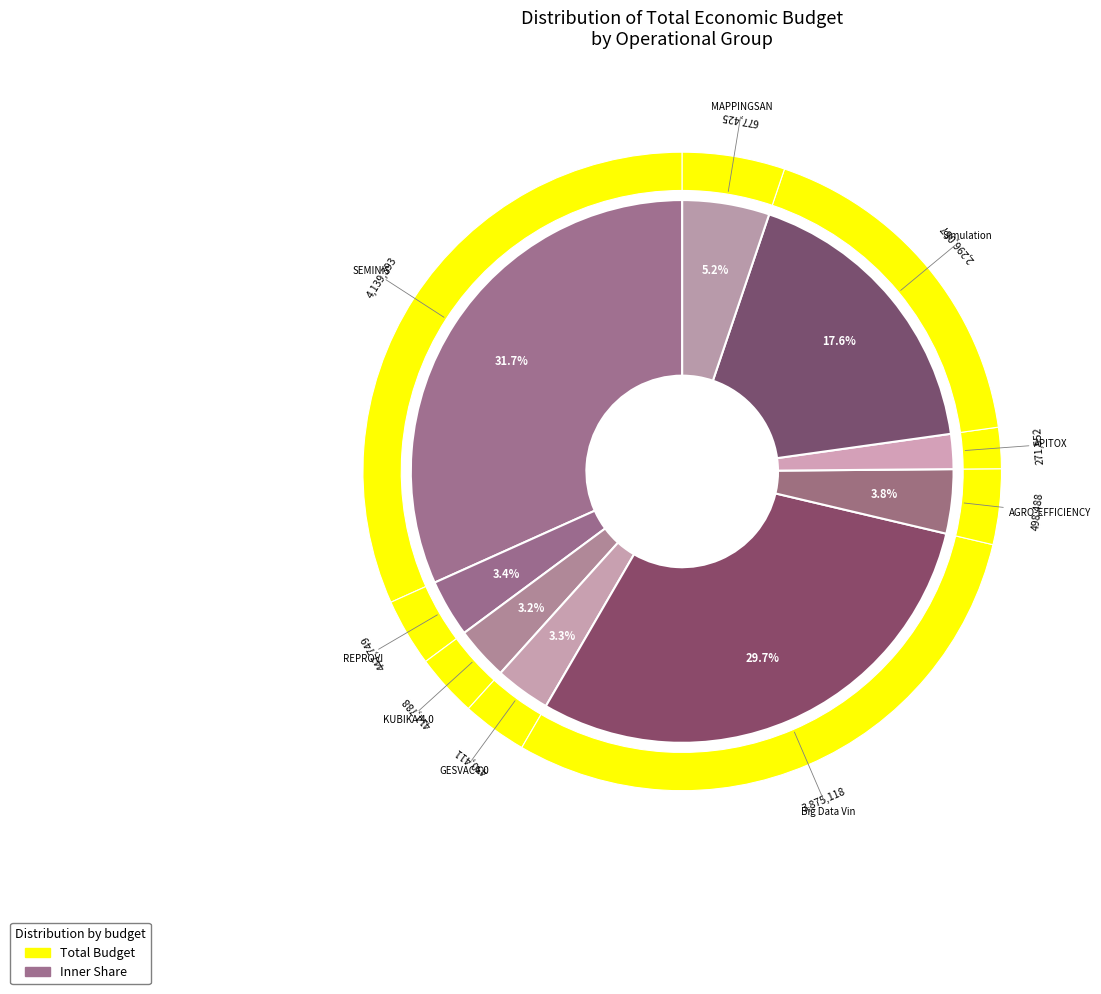

To the nearest percent, what percentage of the pie is SEMINIS?

32%